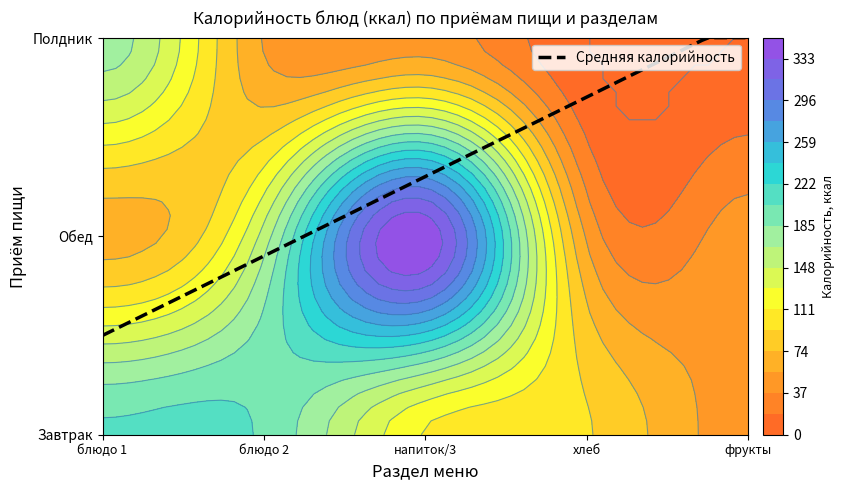

Is the value of Полдник at 2 блюдо/1 блюдо/напиток greater than the value of Обед at гор.блюдо/закуска/булочное?

No